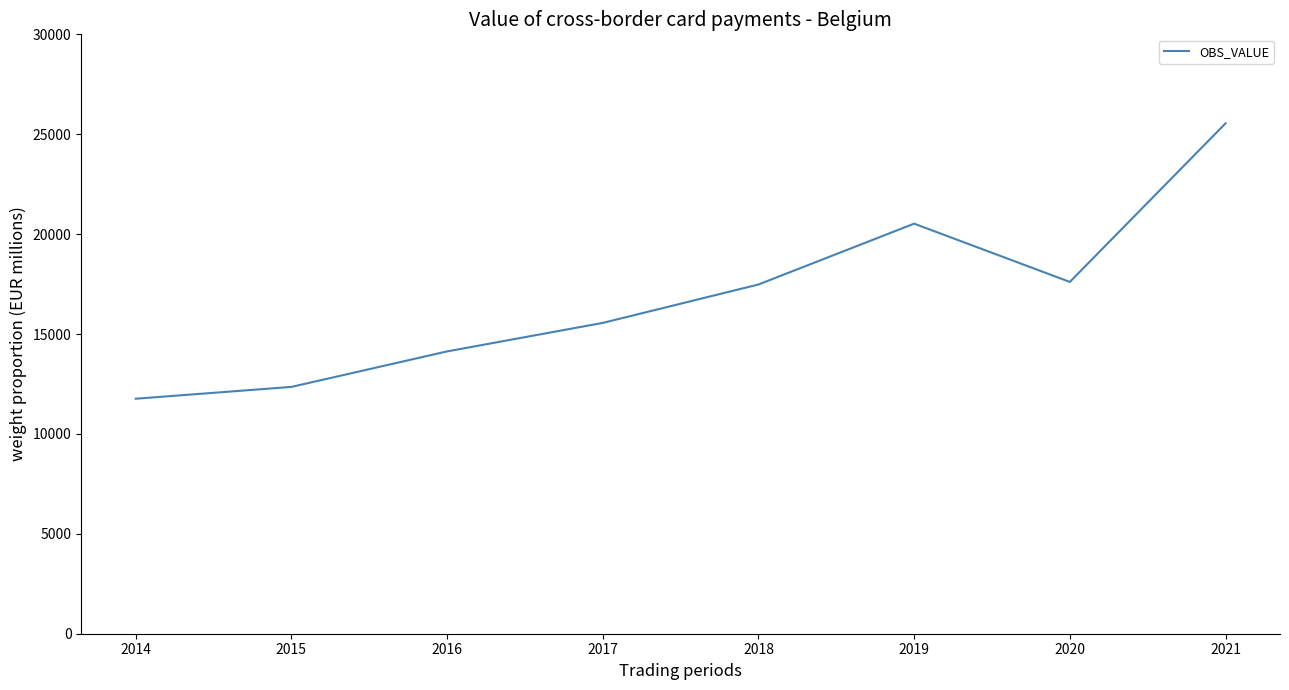

What is the change in value from 2014 to 2017?

+3794.9